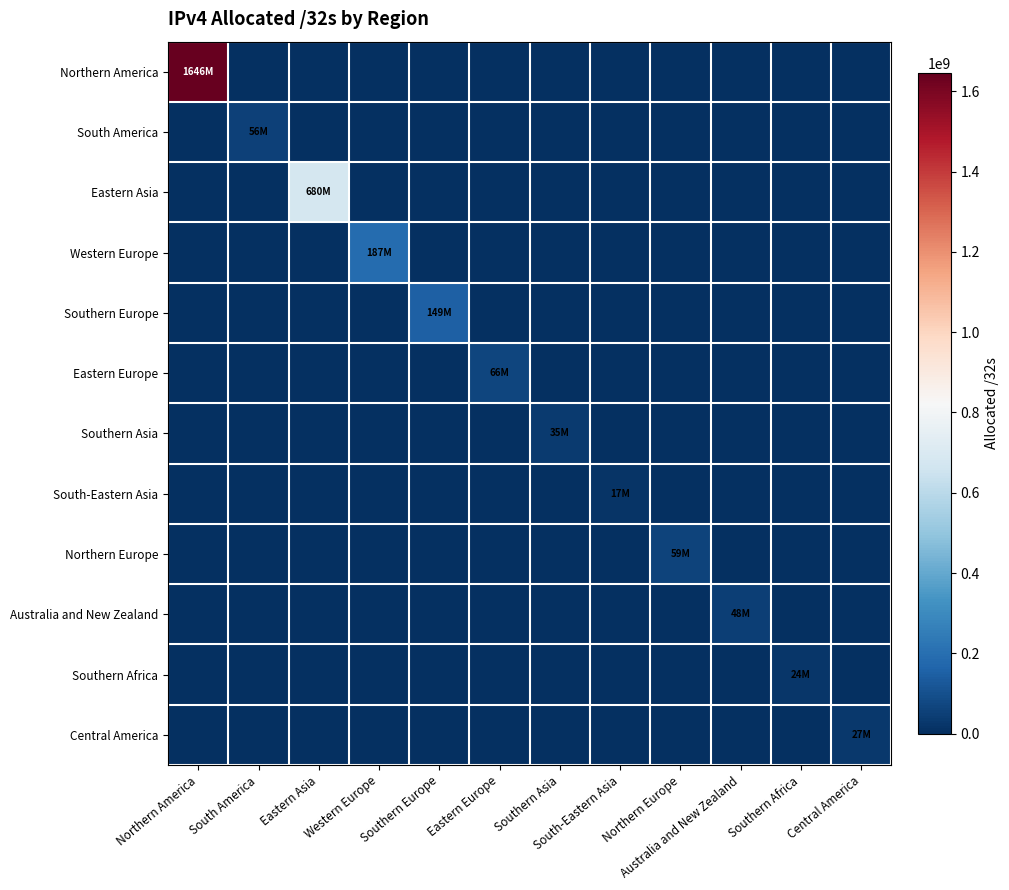

At which category is the sum across all series the highest?

Northern America